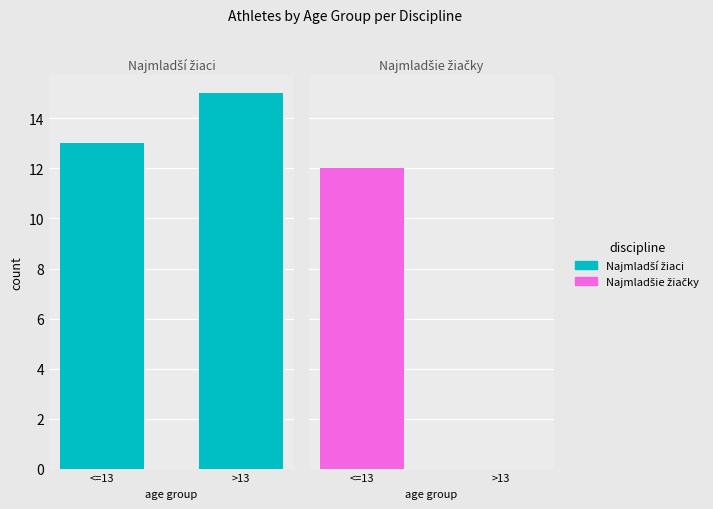

At how many categories does at least one series exceed 12?

2